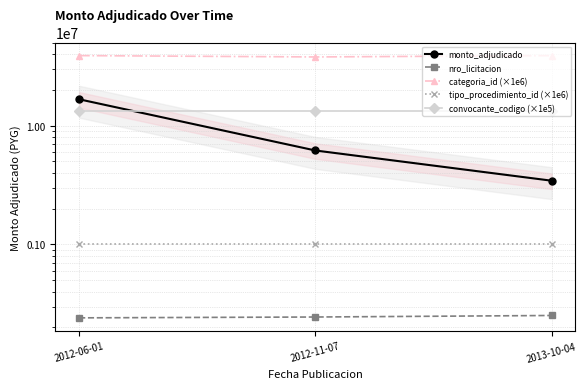

Read the nro_licitacion value at 2012-06-01.

240849